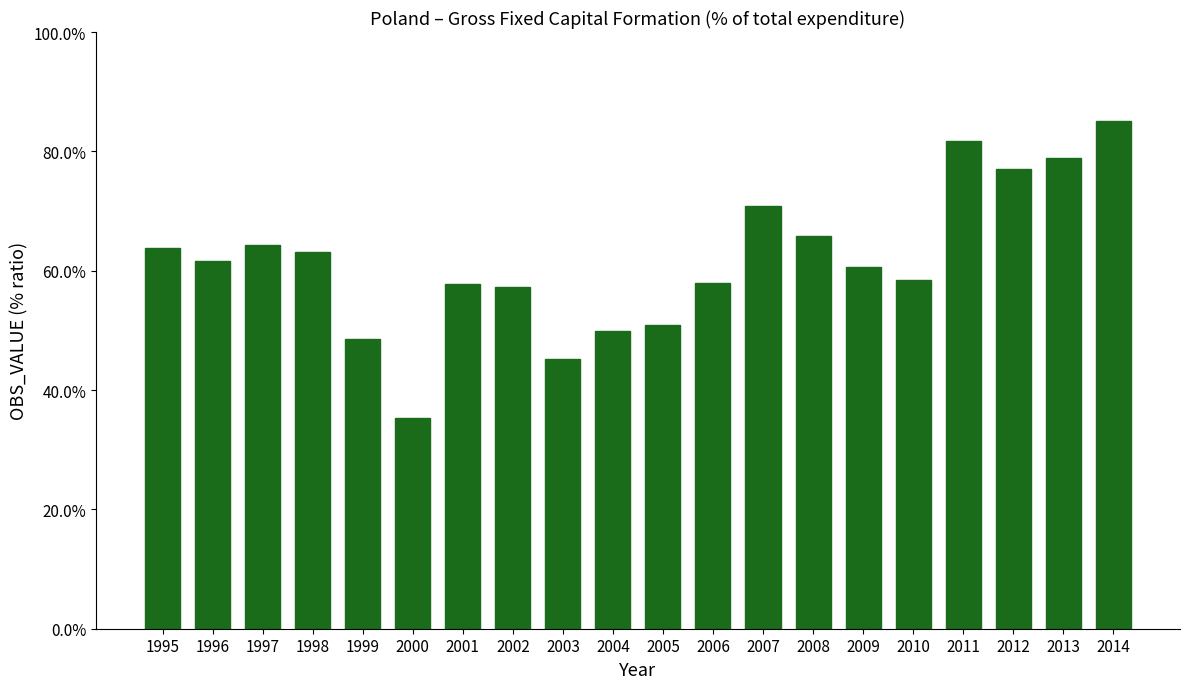

What is the value of the 18th bar from the left?

0.8